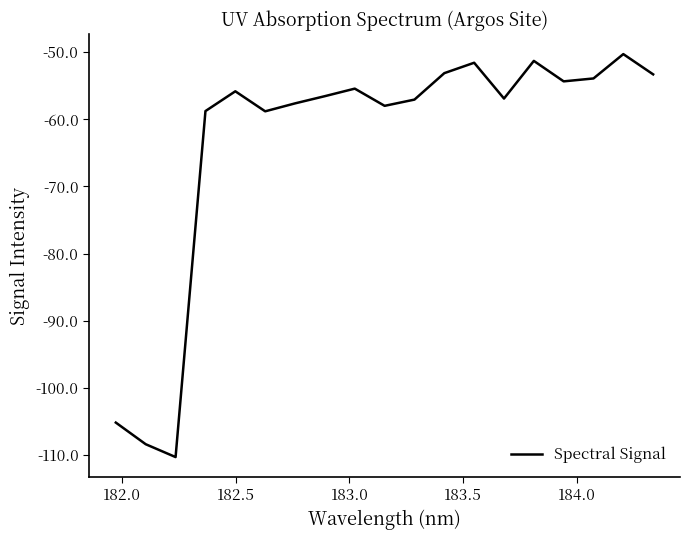

What is the maximum value shown in the chart?

-50.3